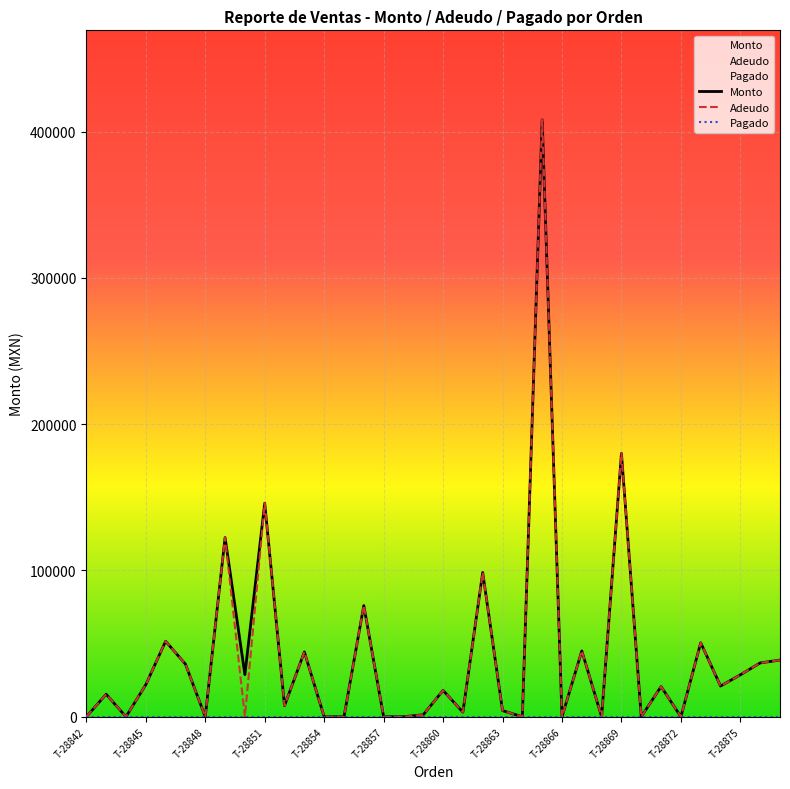

What is the maximum value for Monto?

408000.0